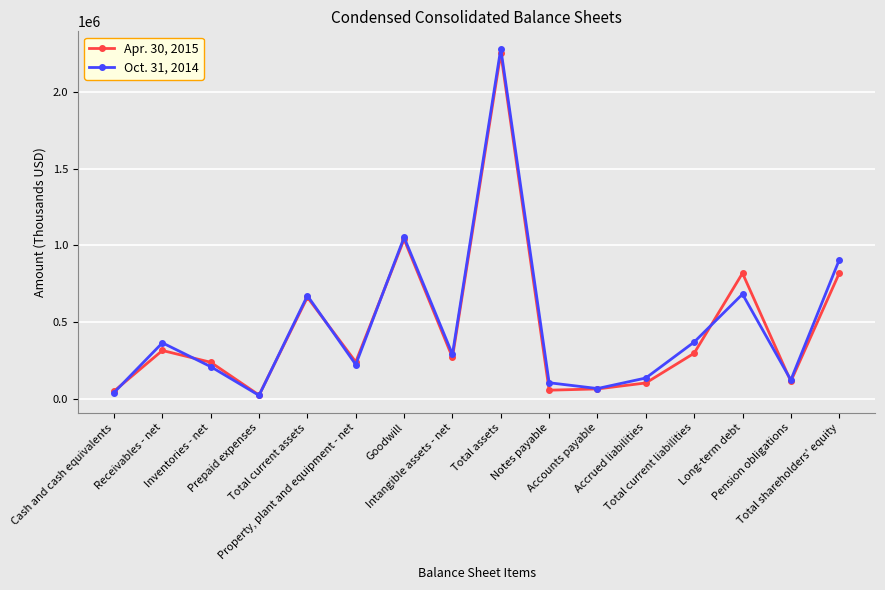

Does the chart display data point markers on the line(s)?

Yes